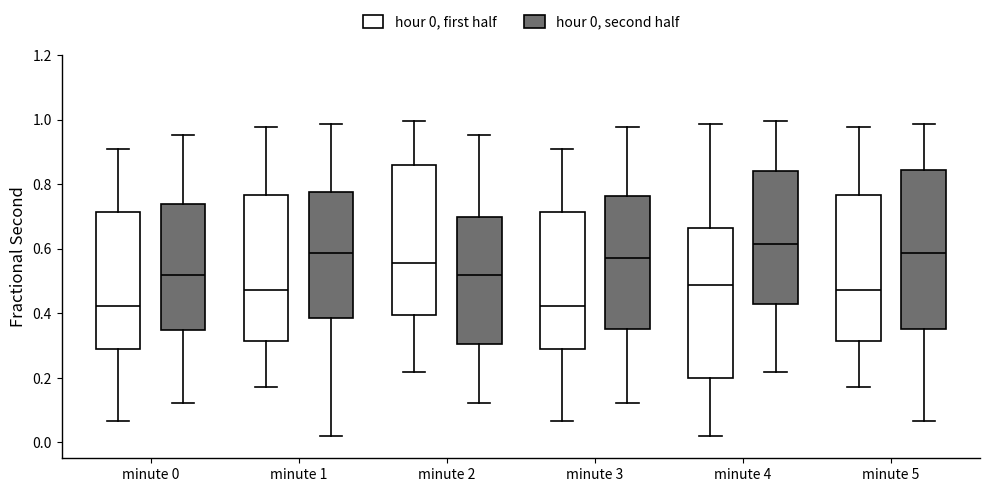

Where is the lower edge of the box for minute 1 (hour 0, first half) on the y-axis? The values are not printed on the chart, so give them approximately, as read against the axis.

0.32